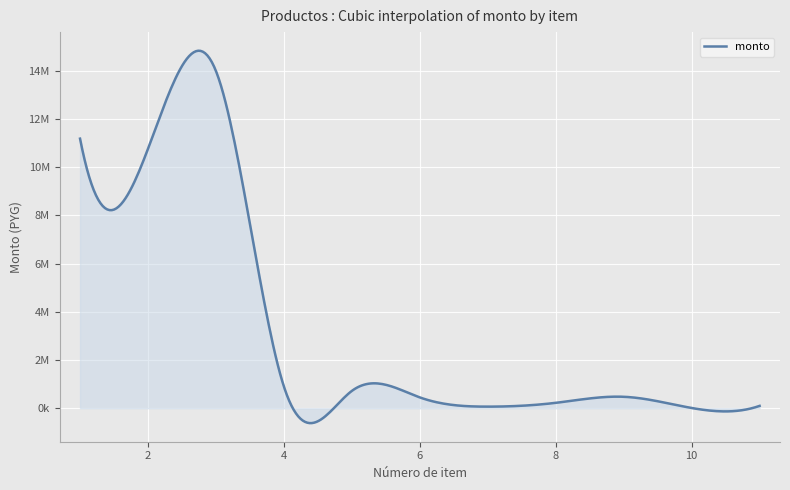

Does the chart have visible grid lines?

Yes